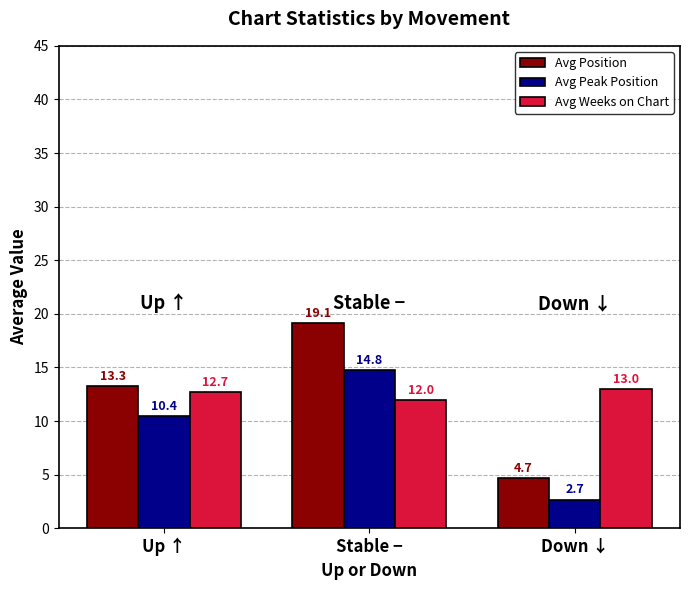

Rank the series at Down ↓ from lowest to highest value.

Avg Peak Position, Avg Position, Avg Weeks on Chart